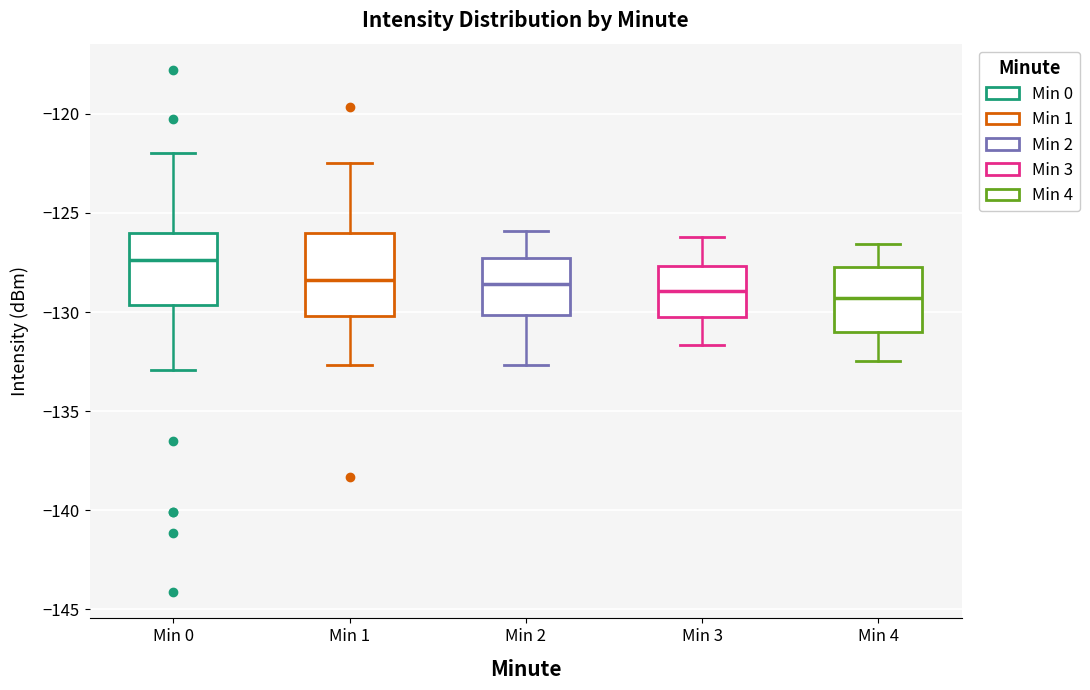

Reading left to right, read every box against the y-axis: the position of its median line, the range the box covers, and the ends of its whiskers. The values are not printed on the chart, so give them approximately, as read against the axis.

Min 0: median -127.5, box -129.5 to -126.0, whiskers -133.0 to -122.0
Min 1: median -128.5, box -130.0 to -126.0, whiskers -132.5 to -122.5
Min 2: median -128.5, box -130.0 to -127.5, whiskers -132.5 to -126.0
Min 3: median -129.0, box -130.5 to -127.5, whiskers -131.5 to -126.0
Min 4: median -129.5, box -131.0 to -127.5, whiskers -132.5 to -126.5